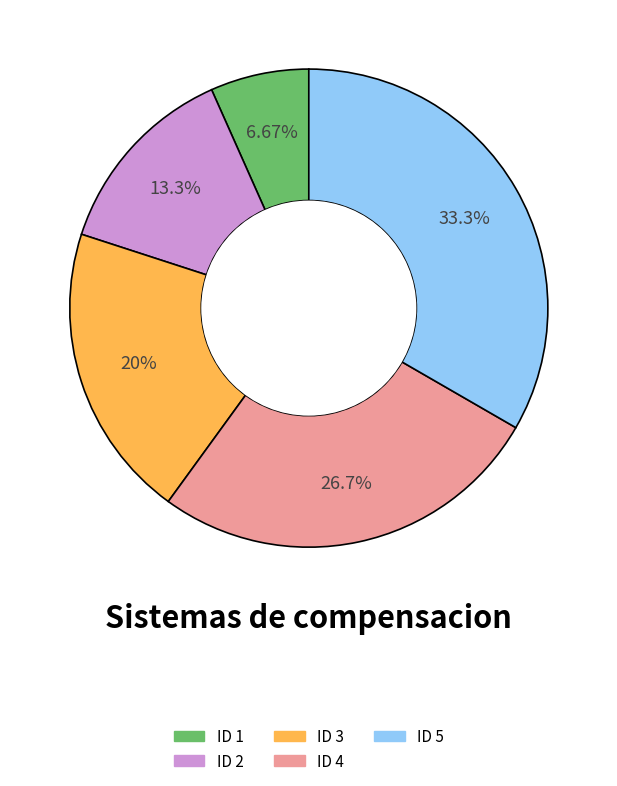

Is ID 4 the majority of the pie?

No